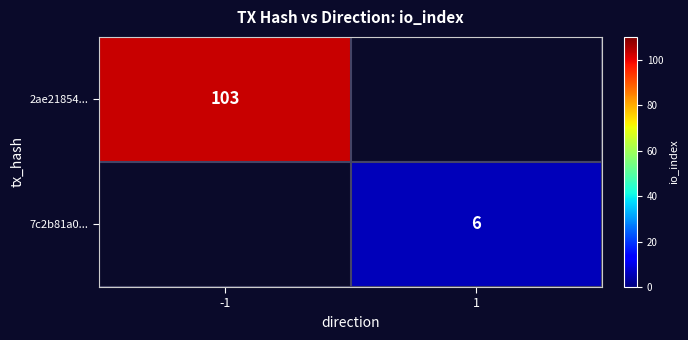

At which category does the chart reach its minimum across all series?

1